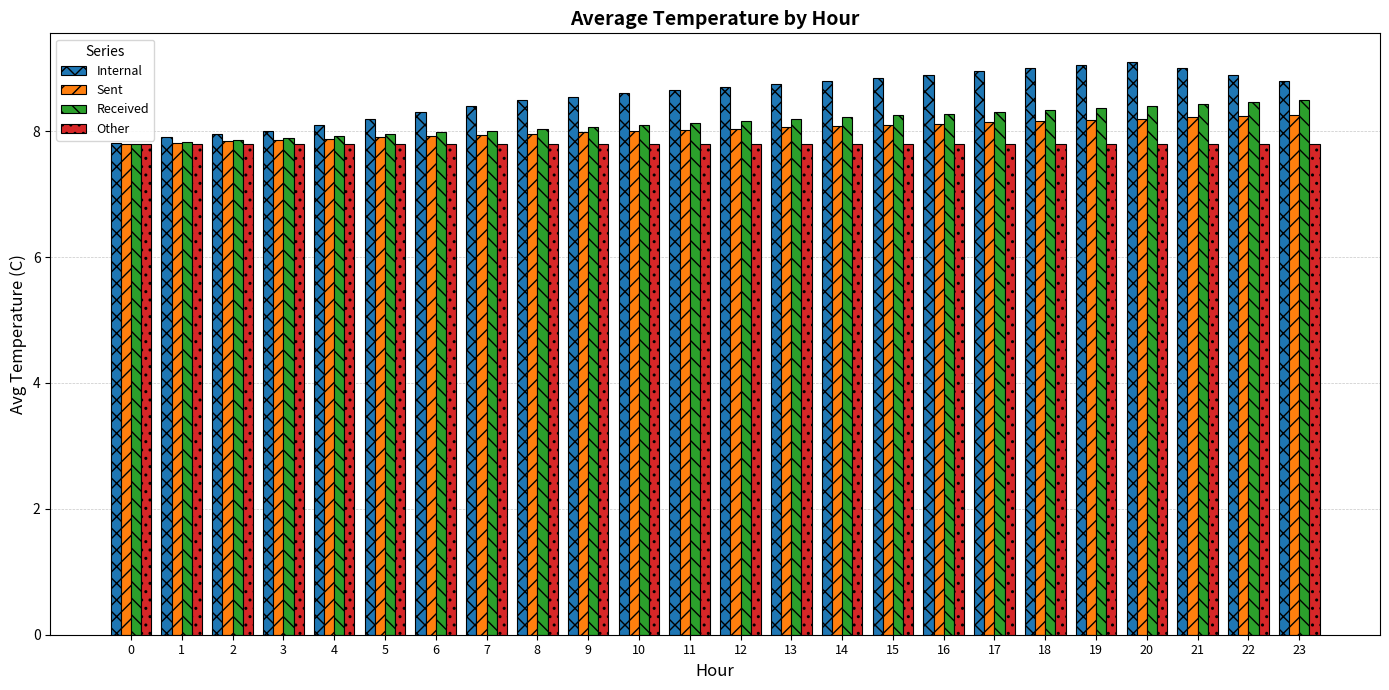

The Other series shows 7.8 at 23. True or false?

True